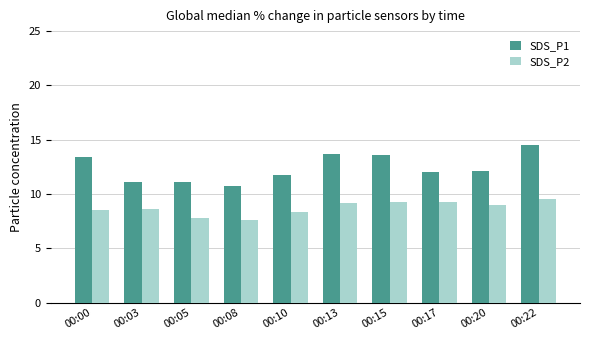

The SDS_P2 series shows 11.6 at 00:05. True or false?

False